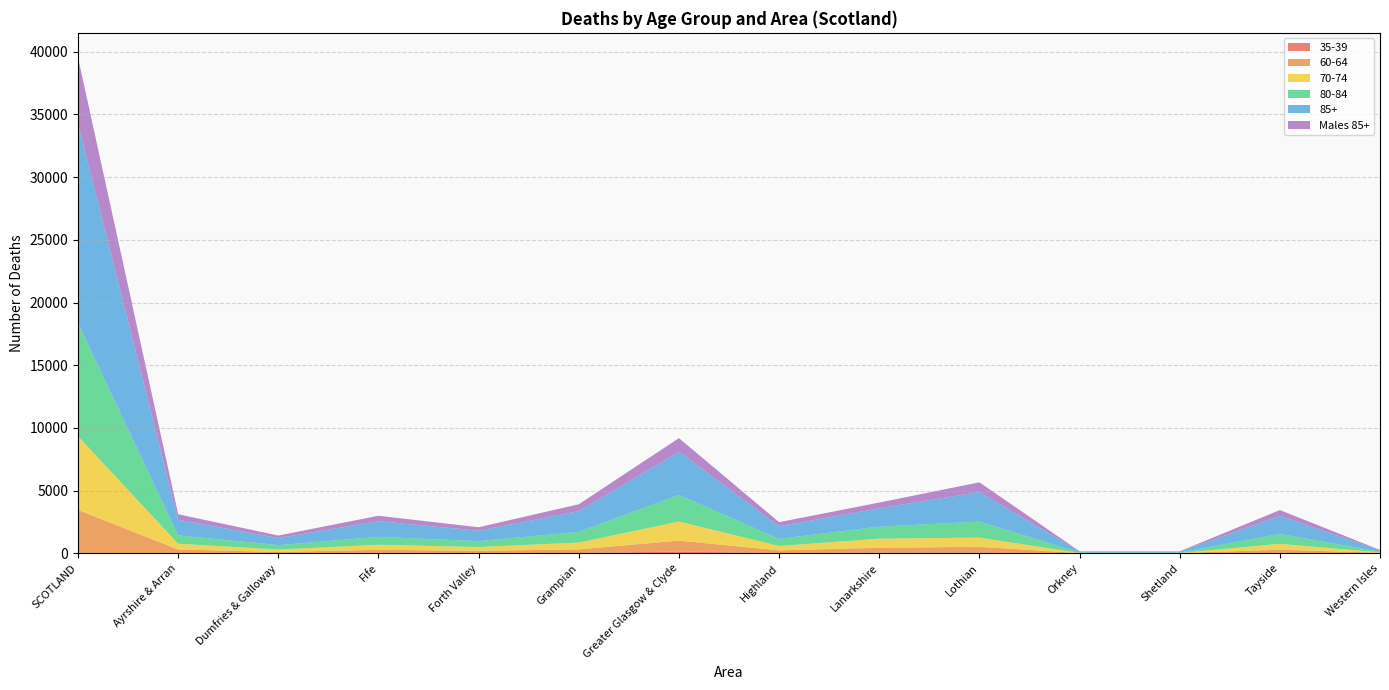

Reading left to right, extract all data points from this chart.

35-39: 39	9	15	40	21	19	148	19	53	70	2	3	42	5
60-64: 3418	298	94	240	182	294	866	217	389	449	10	14	250	35
70-74: 5882	459	192	401	298	546	1521	346	728	735	15	15	461	36
80-84: 9012	666	354	634	472	849	2119	568	958	1275	41	35	791	49
85+: 15941	1248	560	1244	831	1654	3450	1009	1457	2356	74	71	1441	114
Males 85+: 5241	434	203	435	275	550	1082	325	463	779	23	22	463	32